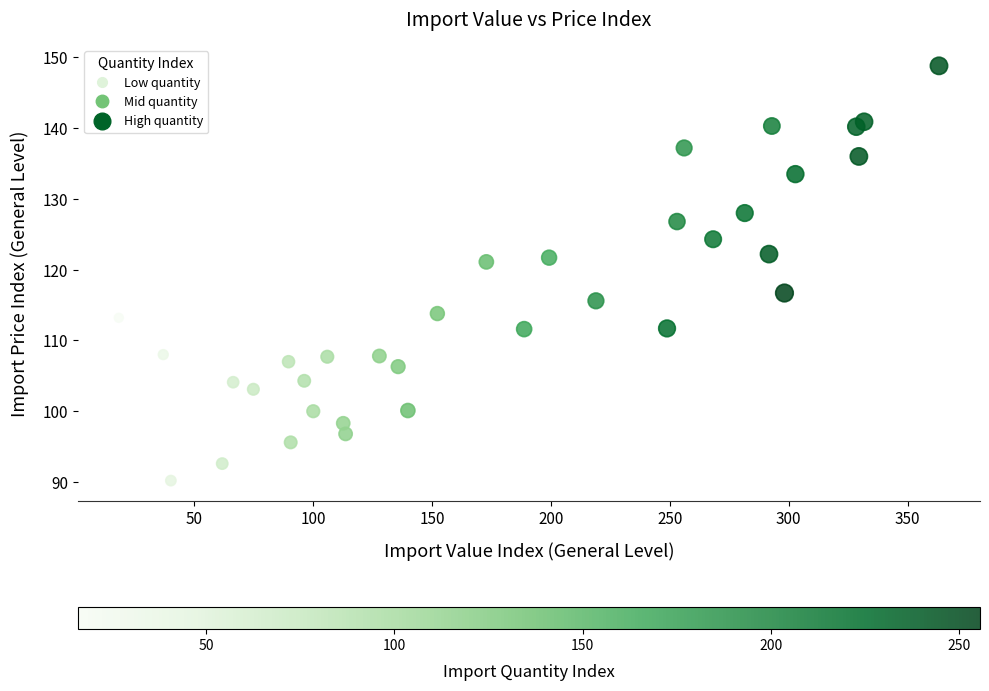

What is the range of X values (max minus min)?

345.0